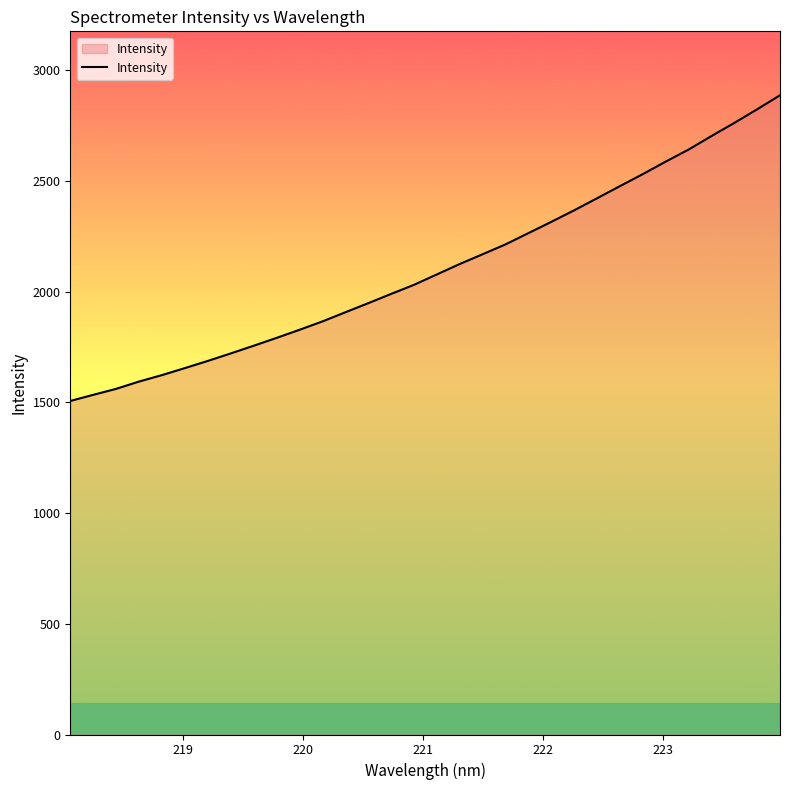

How many series are shown in this chart?

1